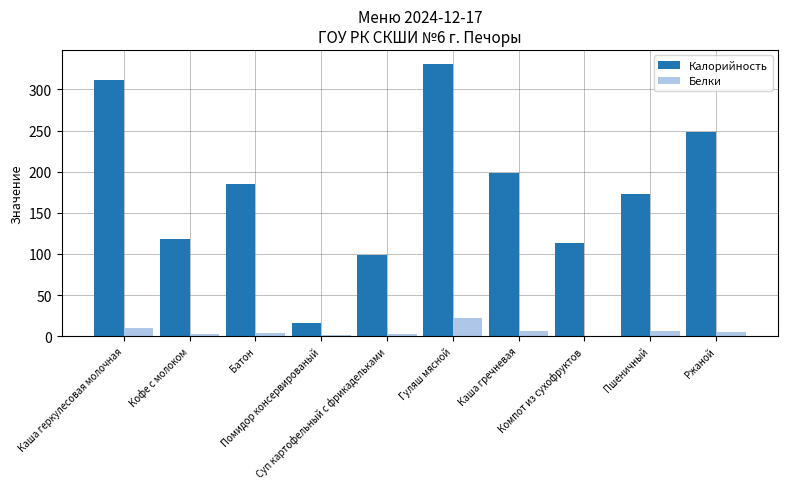

Which series has the widest spread of values?

Калорийность